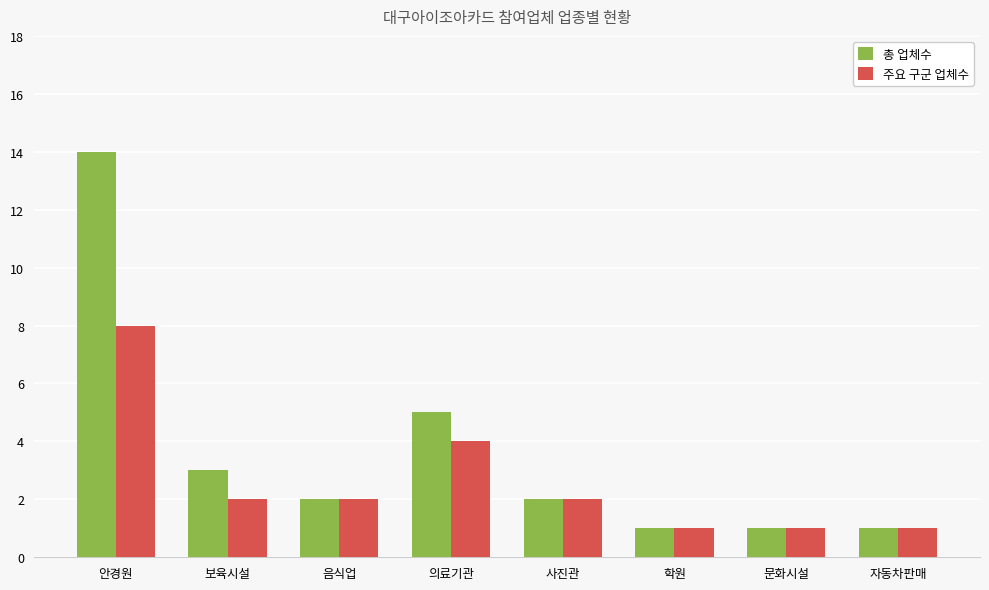

Read the 주요 구군 업체수 value at 학원.

1